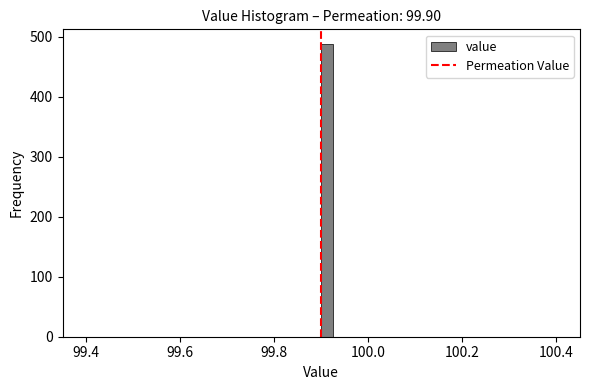

Around what value on the x-axis is the tallest bar? Give the approximate position of its centre, as read against the axis.

99.92